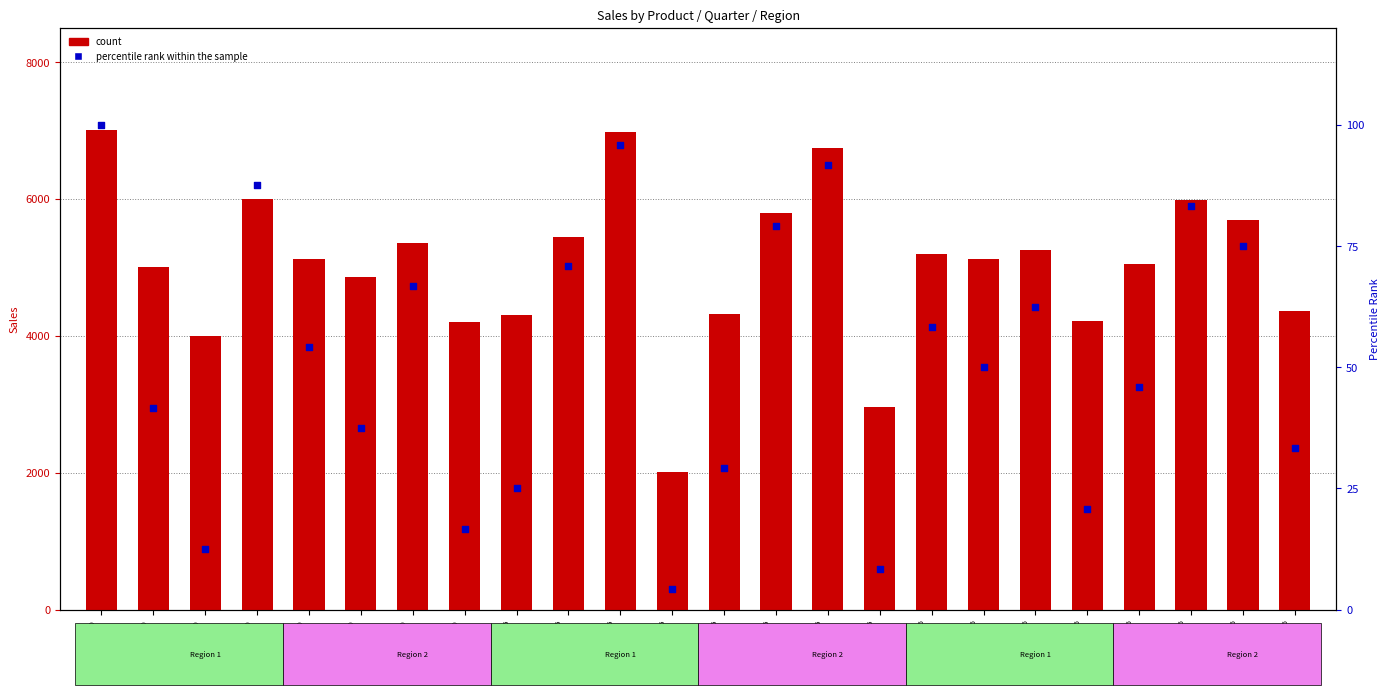

Which series has the largest total across all categories?

count